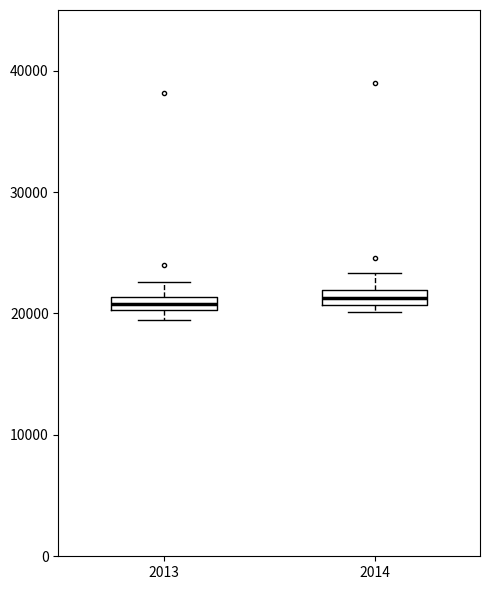

Where is the upper edge of the box at x = 2014 on the y-axis? The values are not printed on the chart, so give them approximately, as read against the axis.

22000